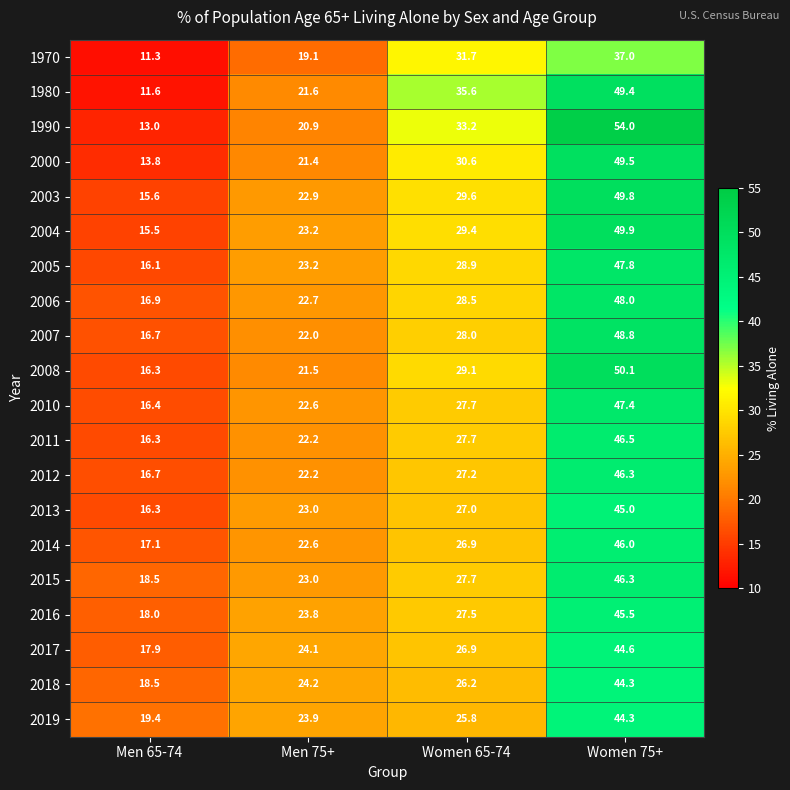

At which label is 2000 closest to 31?

Women 65-74